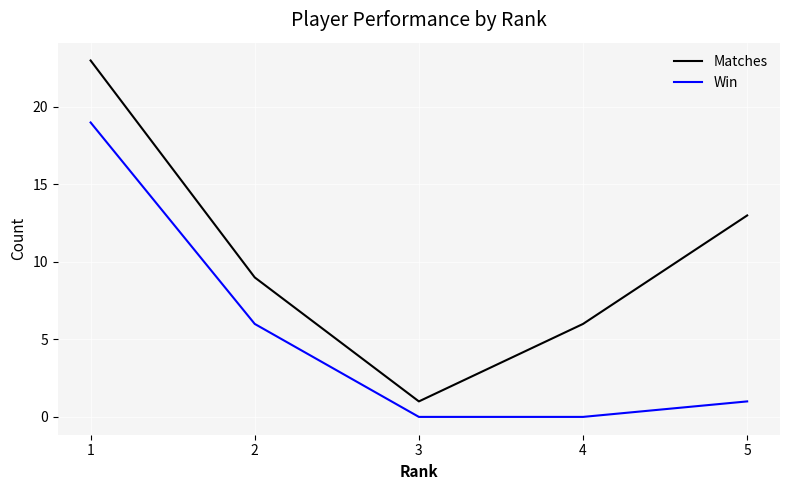

Rank the series by their maximum value, from highest to lowest.

Matches, Win